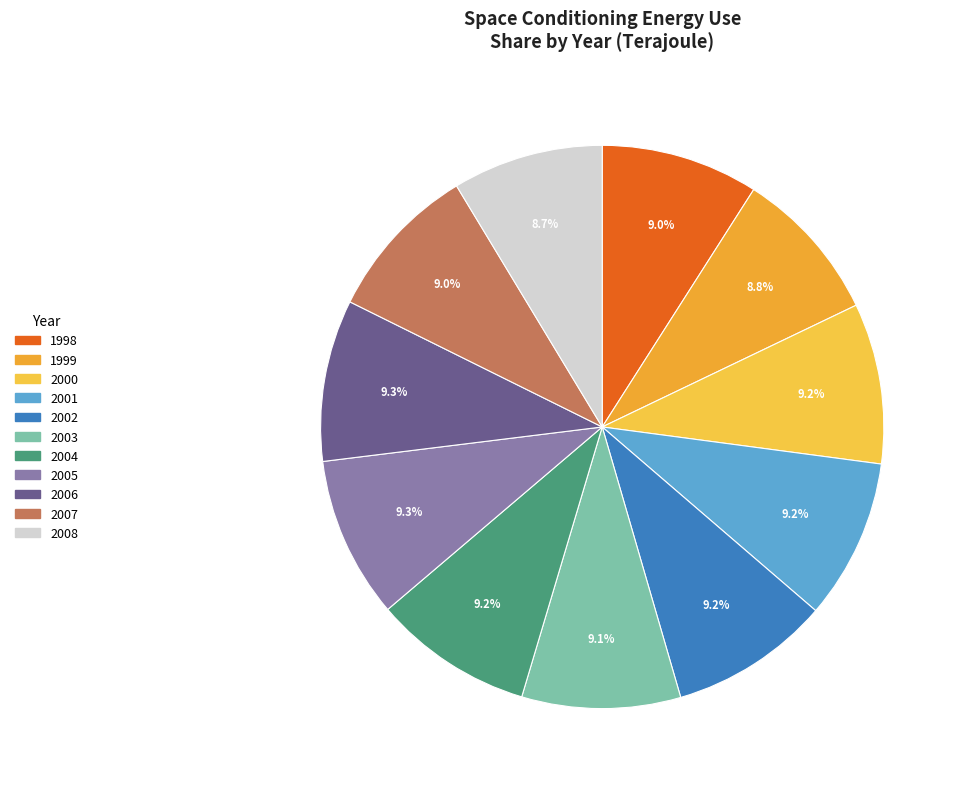

The 2004 slice represents 23% of the pie. True or false?

False